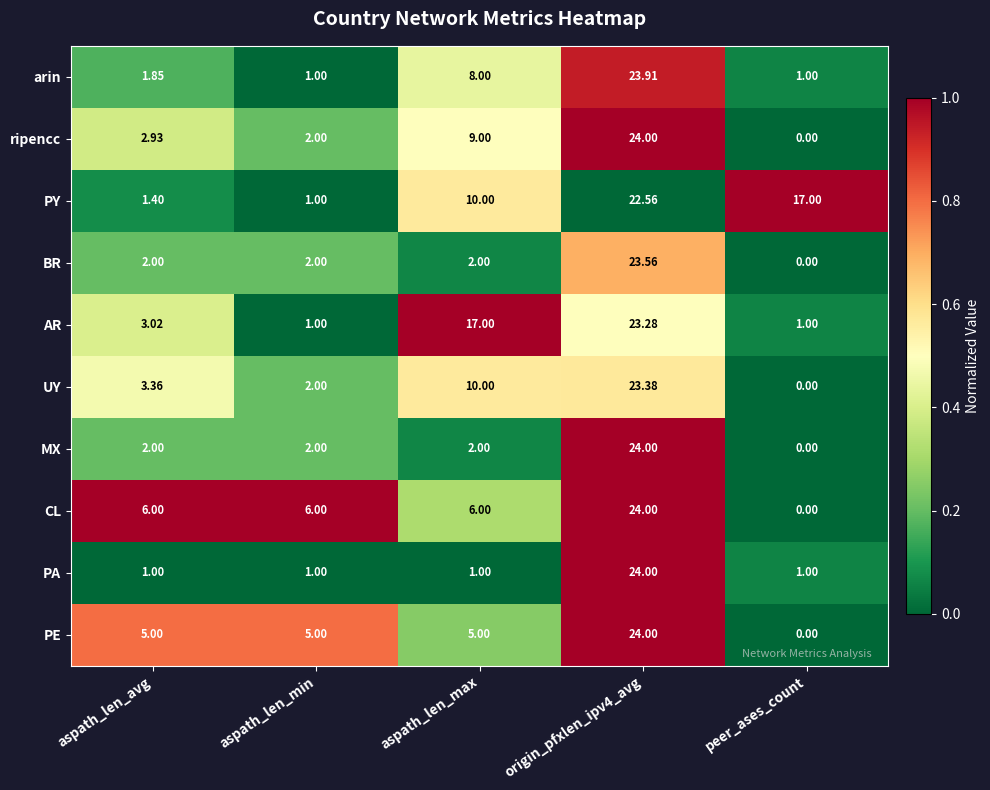

Count the number of data series in this chart.

10